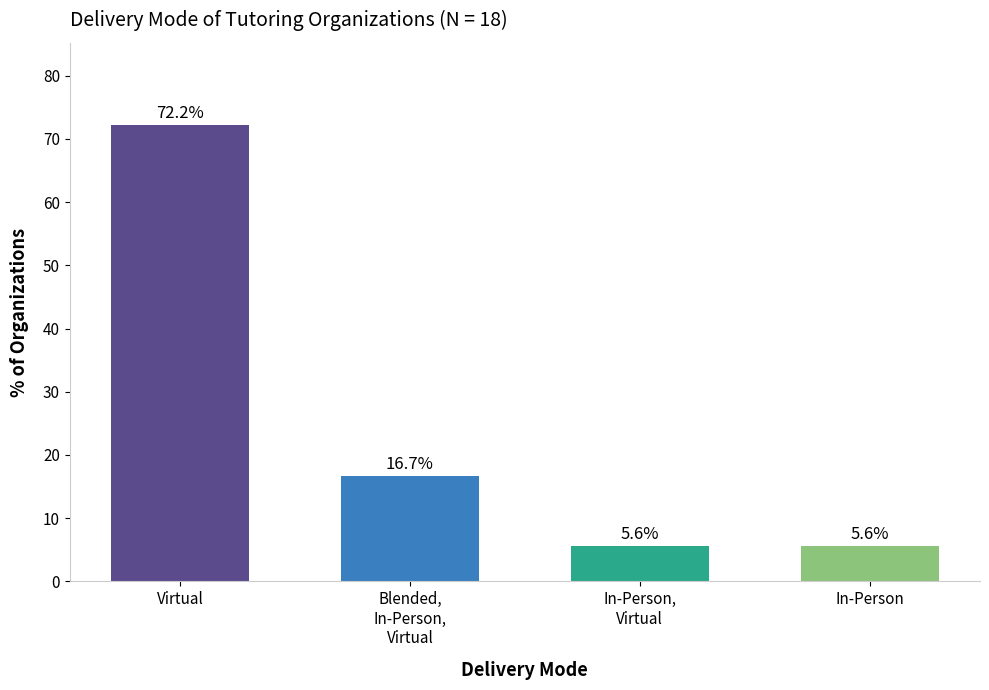

What is the smallest value displayed?

5.6